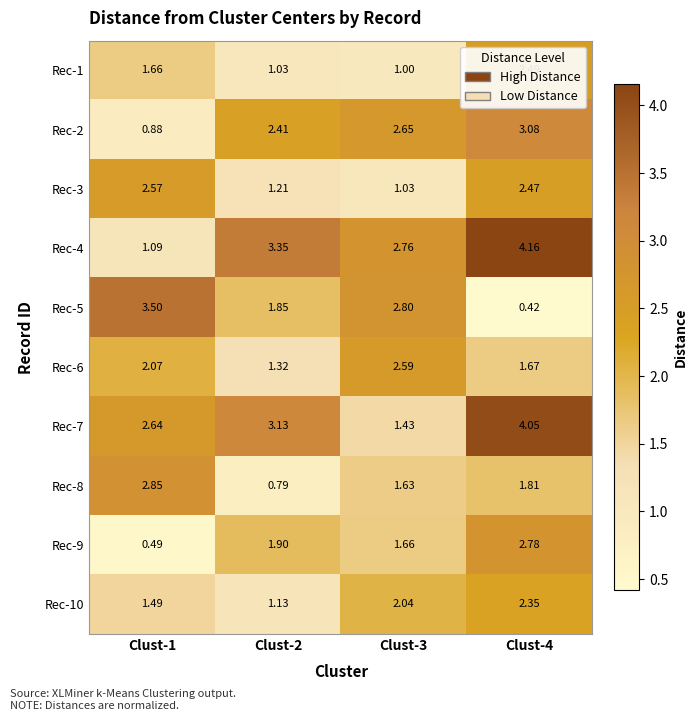

Rank the series by their maximum value, from highest to lowest.

Rec-4, Rec-7, Rec-5, Rec-2, Rec-8, Rec-9, Rec-6, Rec-3, Rec-1, Rec-10